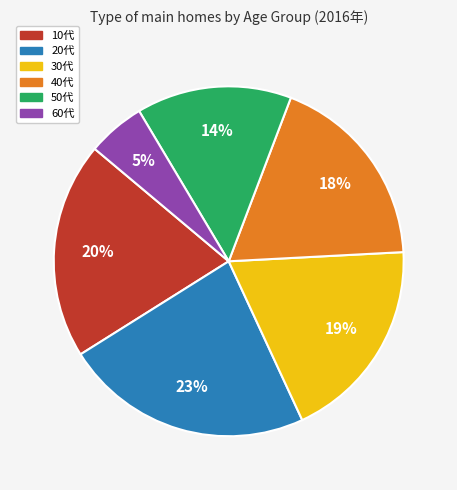

What is the smallest slice in the pie chart?

60代